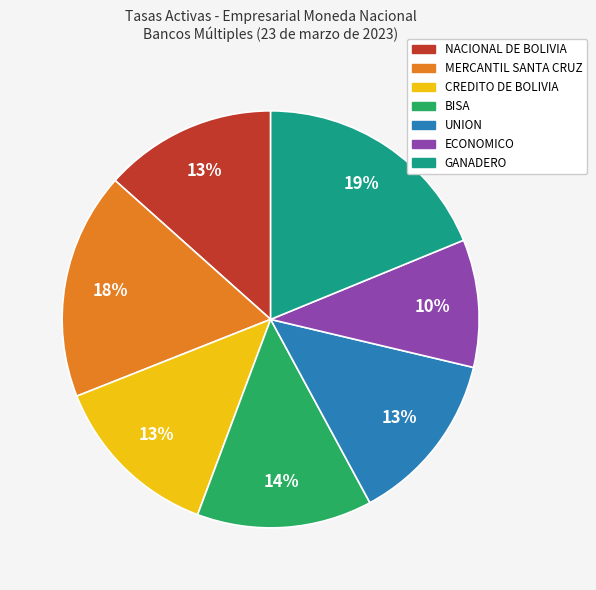

Does NACIONAL DE BOLIVIA account for over 50% of the chart?

No